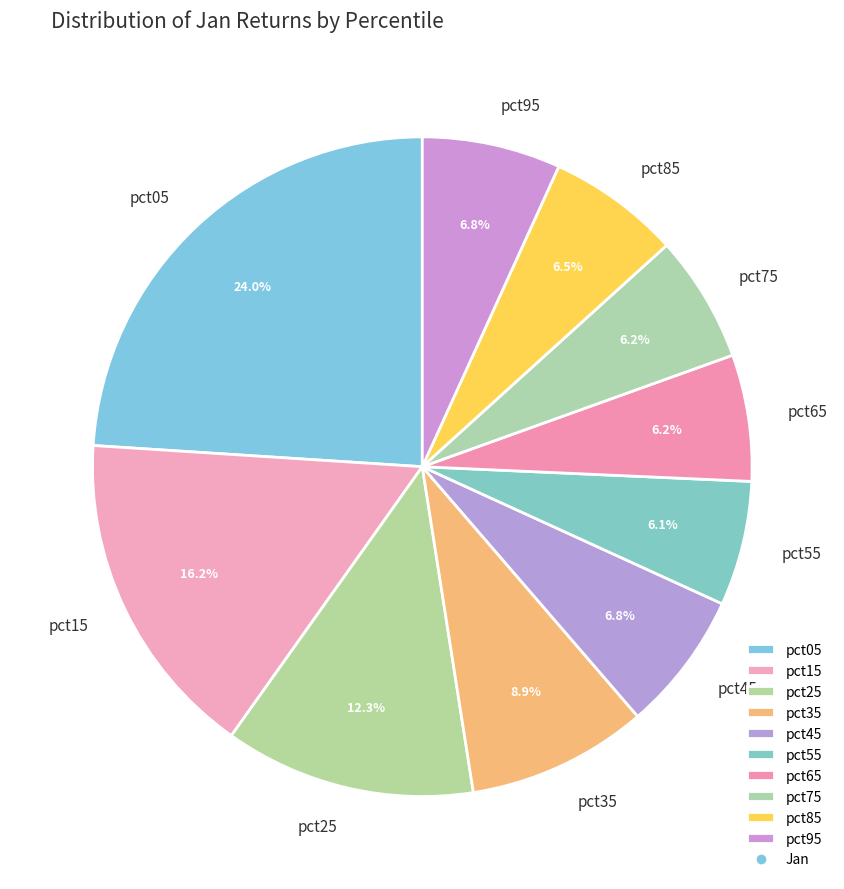

Between pct25 and pct75, which is larger?

pct25